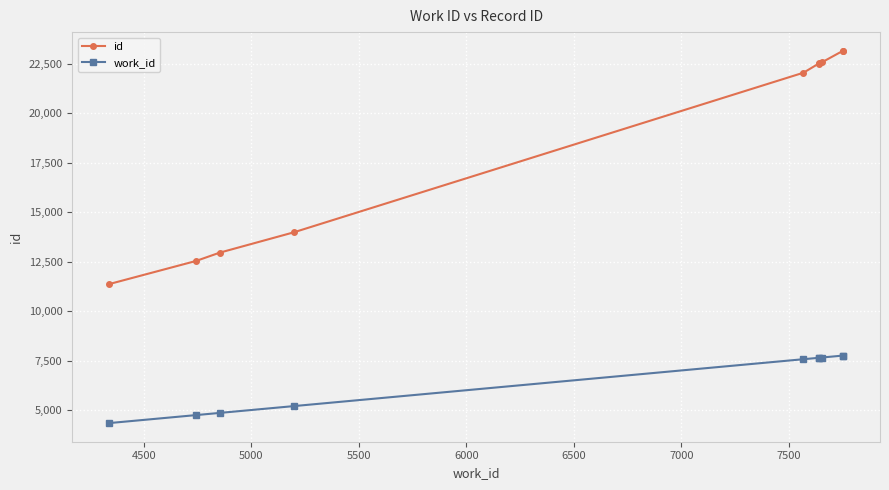

What position from the right is 4500?

9